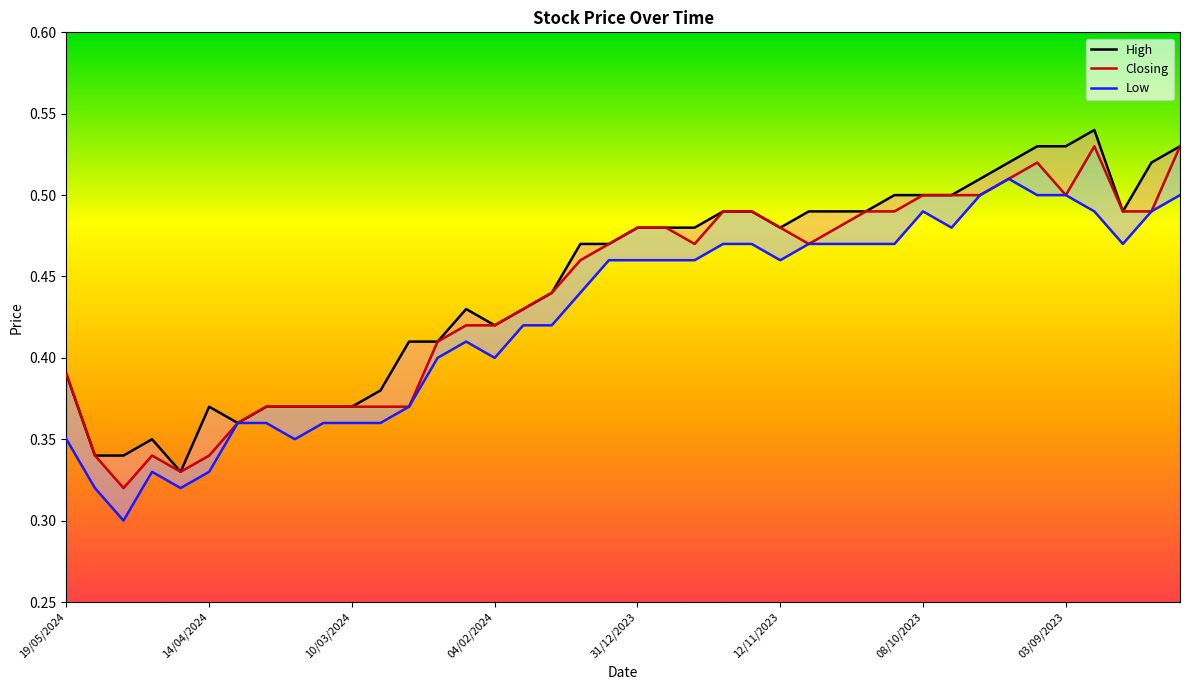

What is the sum of all Closing values?

17.6